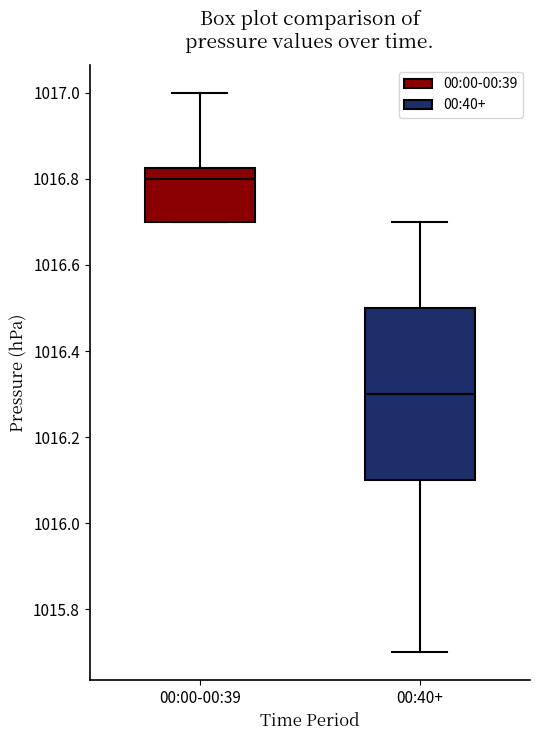

Comparing the boxes themselves (not the whiskers), which one is the tallest?

00:40+